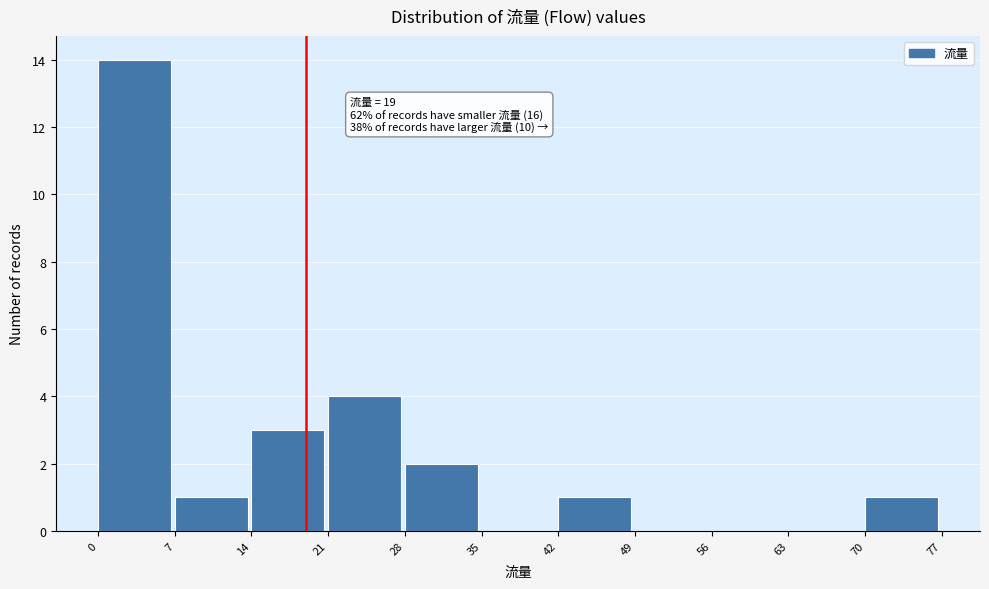

Which range on the x-axis has the tallest bar?

0 to 7